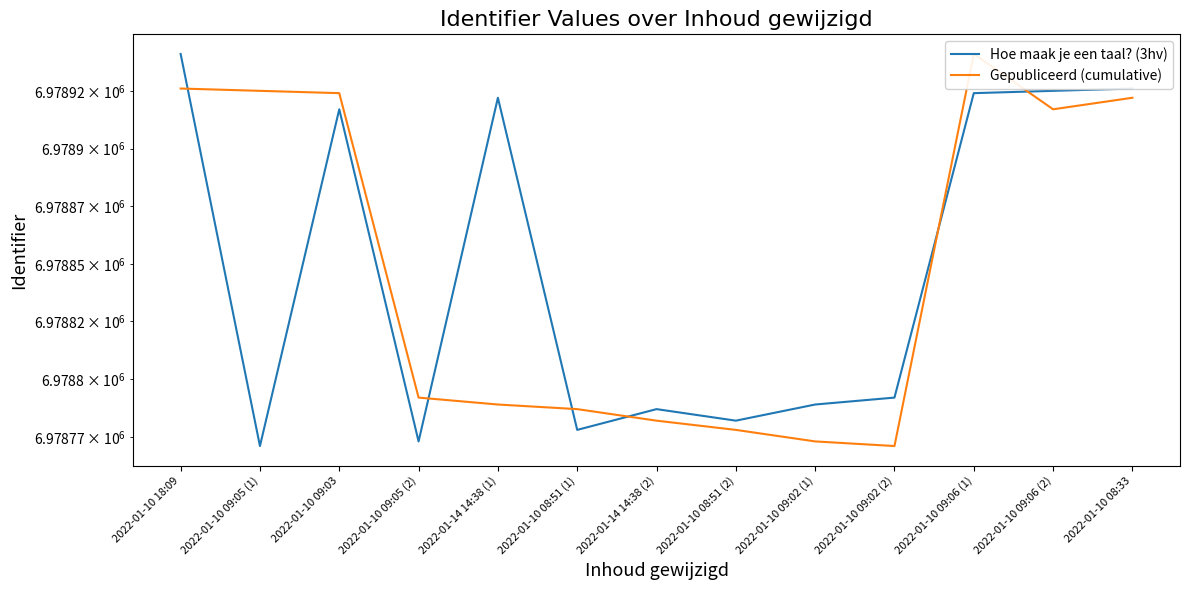

Where does the Gepubliceerd (cumulative) series first go above 6978792?

2022-01-10 18:09